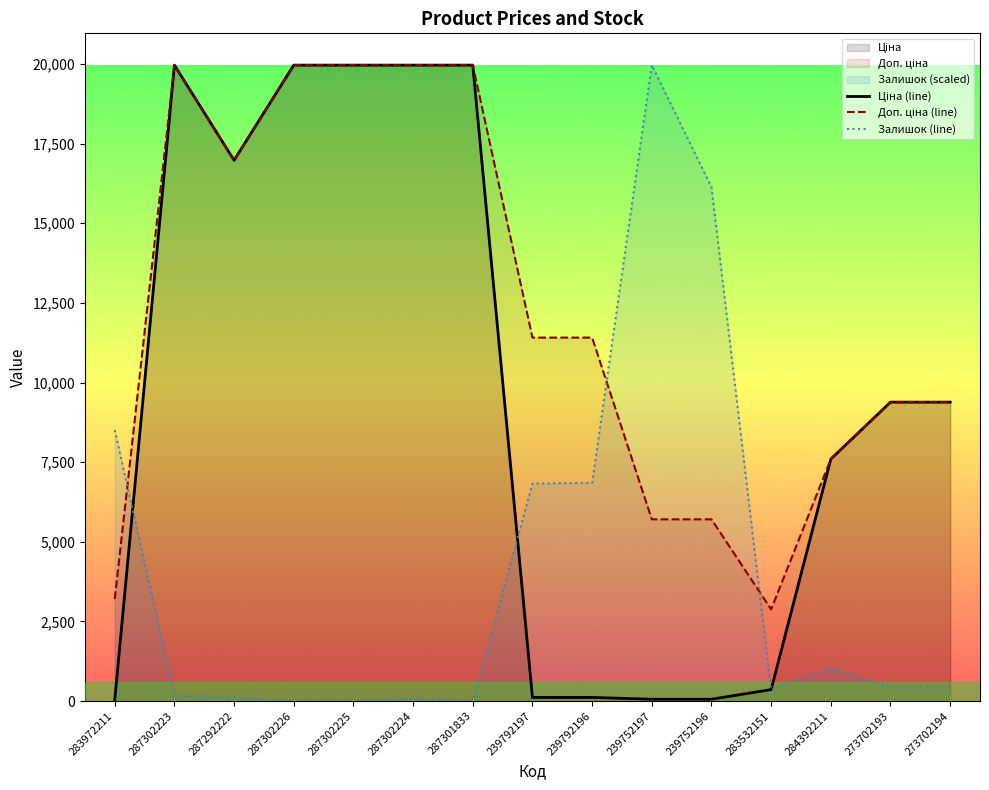

How many categories are shown in the chart?

15